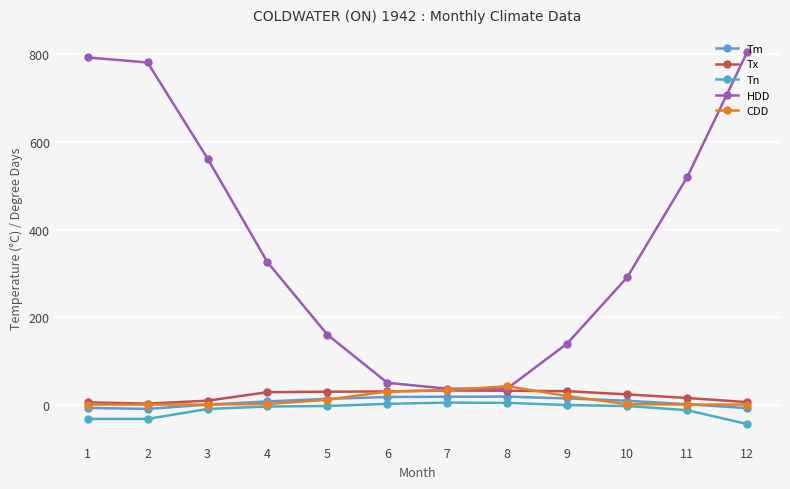

What is the sum of the HDD values at 5 and 4?

484.9